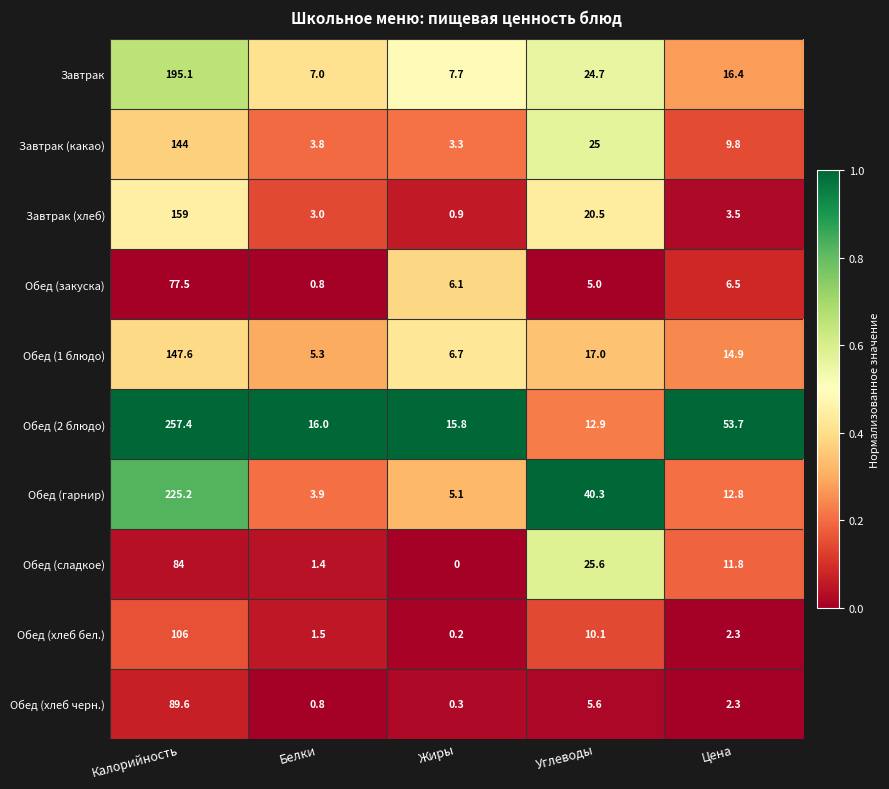

What is the spread (max minus min) of values at Цена?

51.4